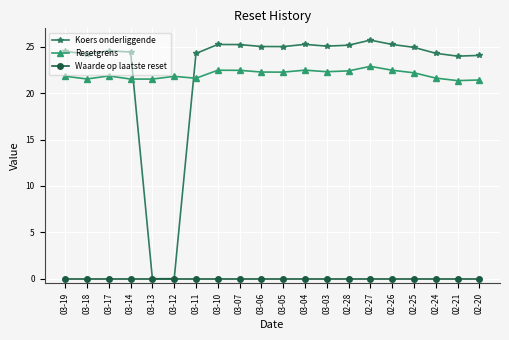

What is the difference between the Resetgrens values at 02-27 and 02-21?

1.5